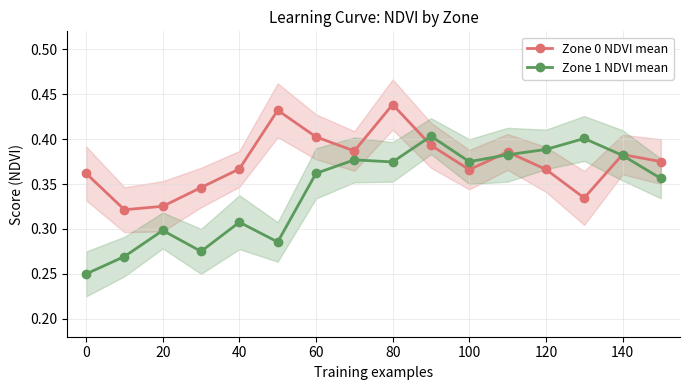

True or false: Zone 0 NDVI mean has more than 1 points higher than both neighbors.

True